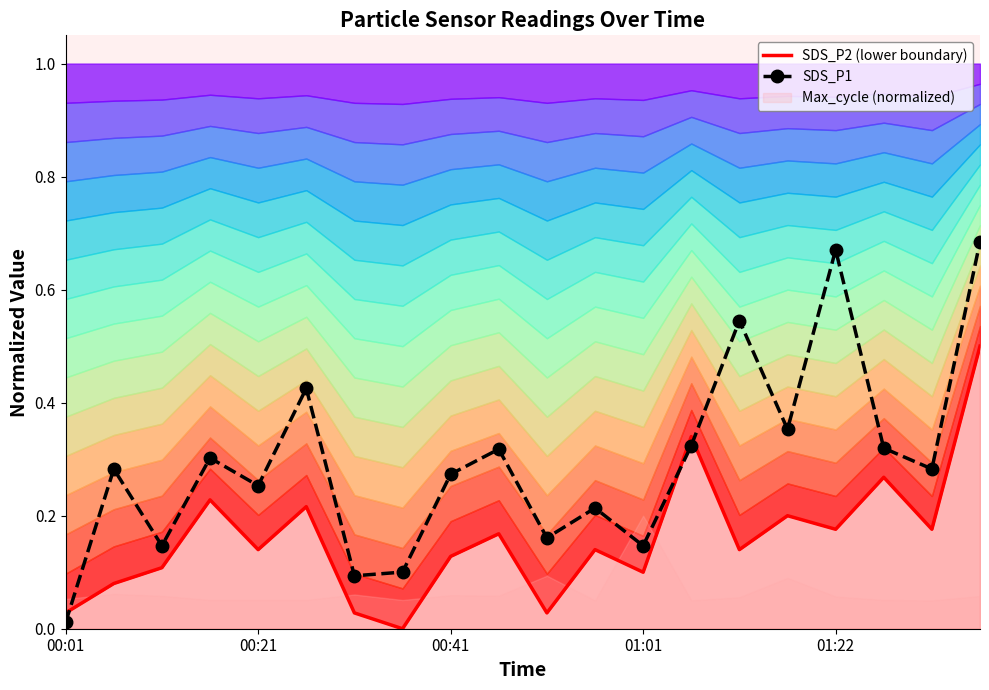

At which label is SDS_P1 closest to 0?

00:01